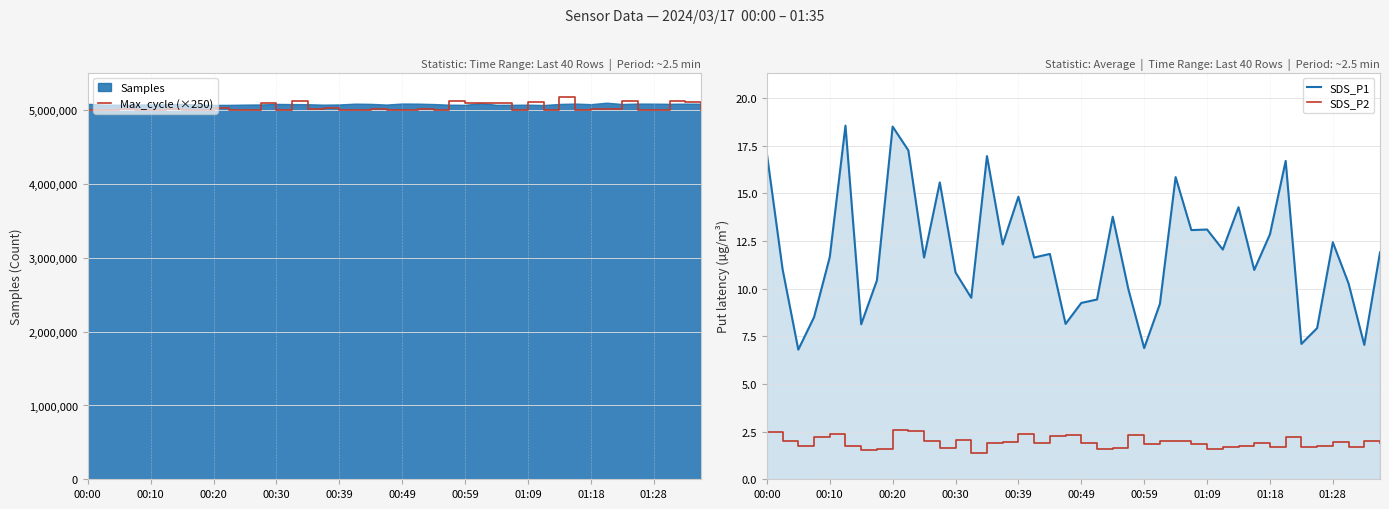

The value of Max_cycle (×250) at 11 is 5096750.0. True or false?

True